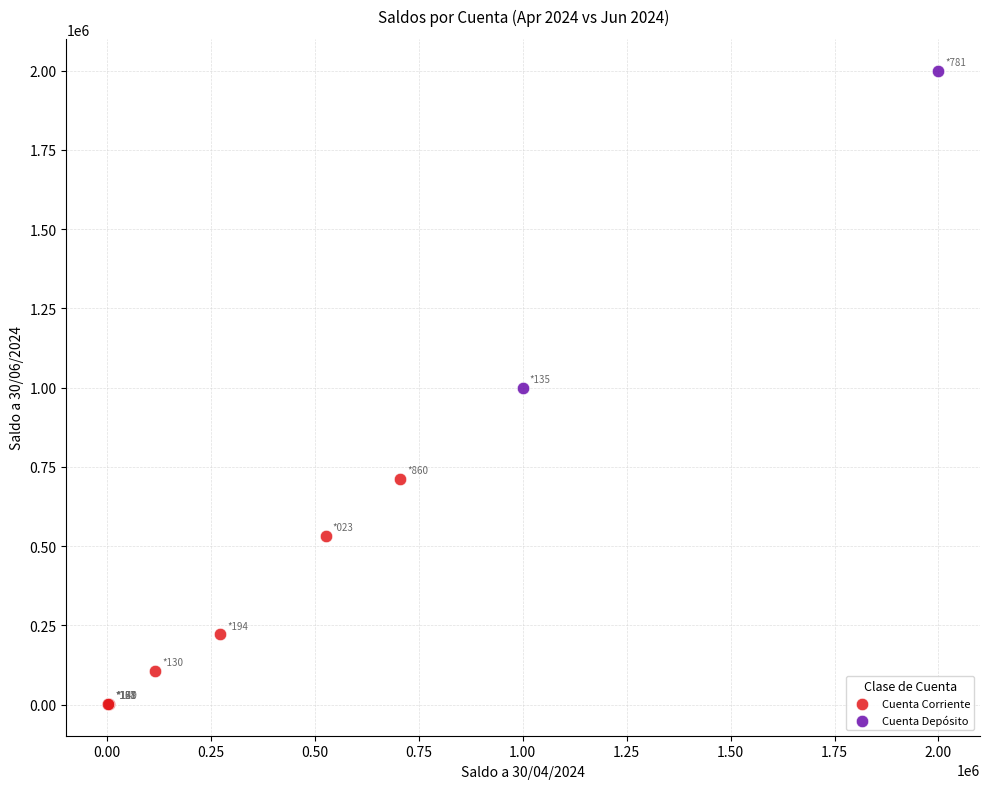

What are all the series names shown in the legend?

Cuenta Corriente, Cuenta Depósito